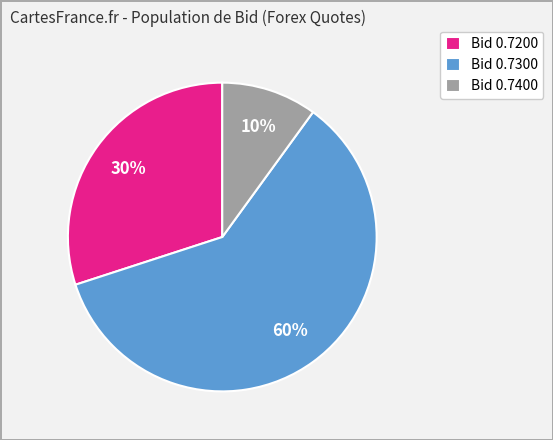

Which category has the smallest portion of the pie?

Bid 0.7400